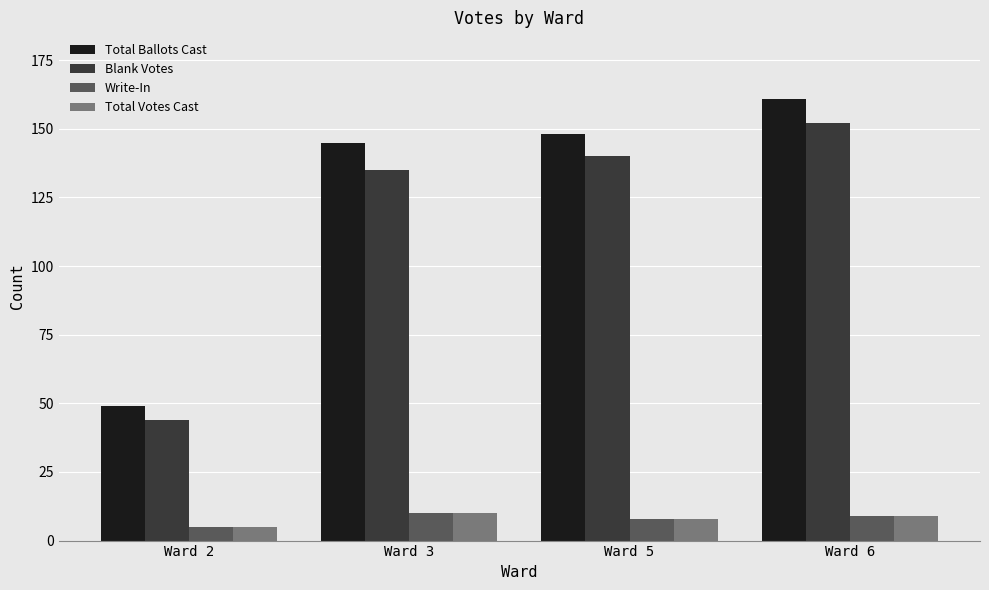

The value of Total Votes Cast at Ward 5 is 14. True or false?

False